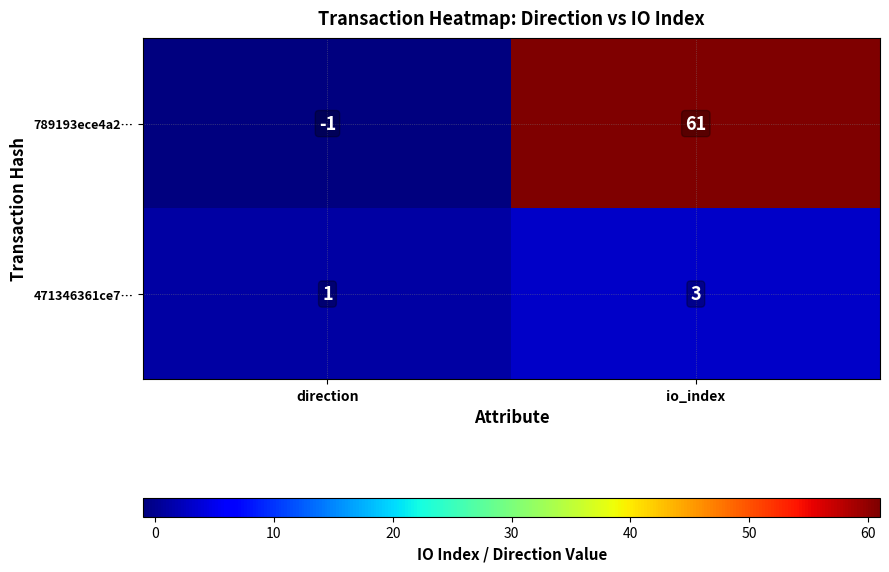

At which category is the sum across all series the highest?

io_index